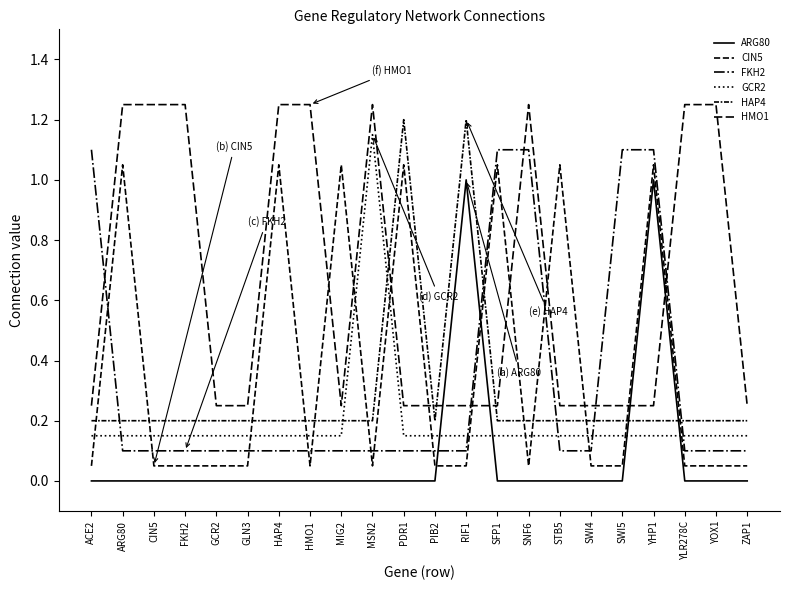

At how many categories does at least one series exceed 1?

17